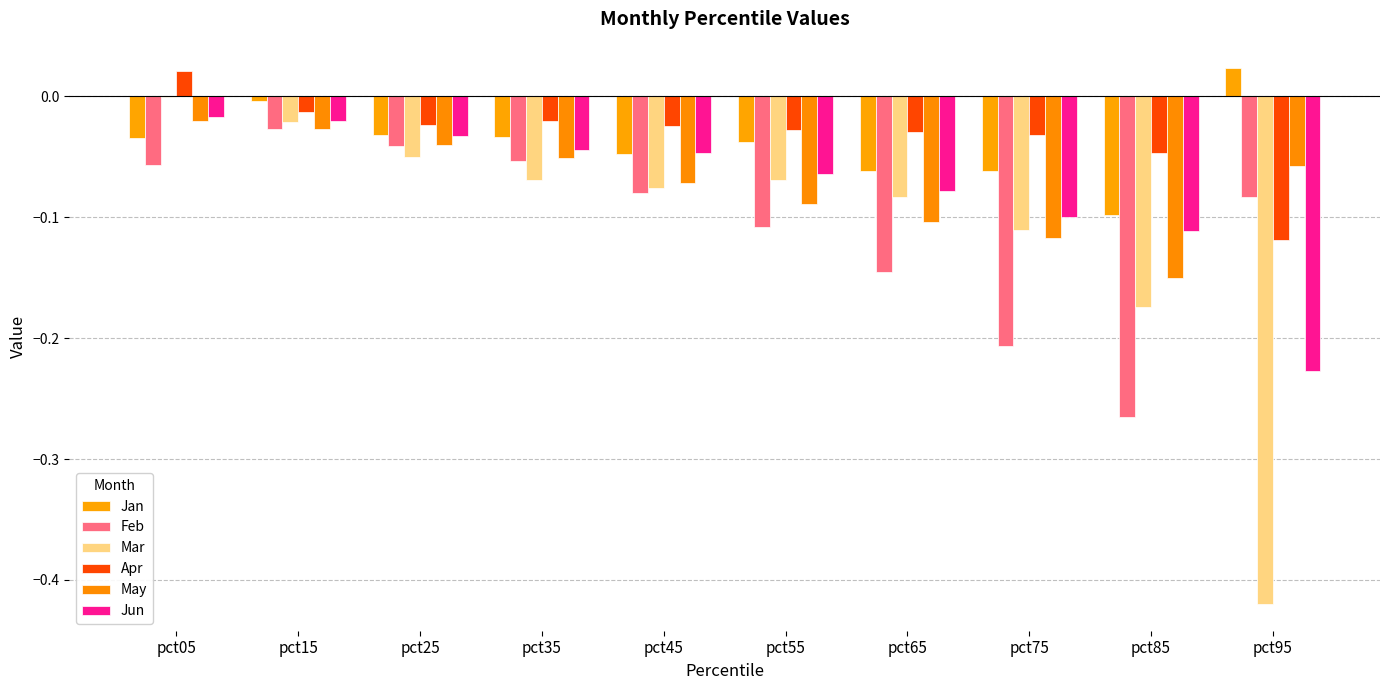

How many groups of bars are there?

10